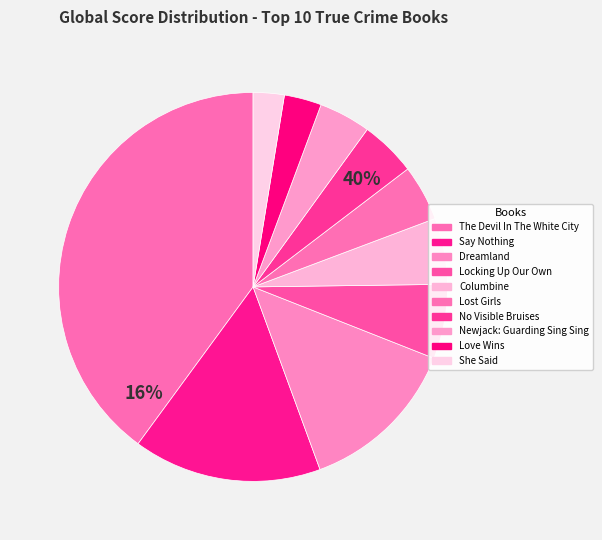

To the nearest percent, what percentage of the pie is Dreamland?

13%